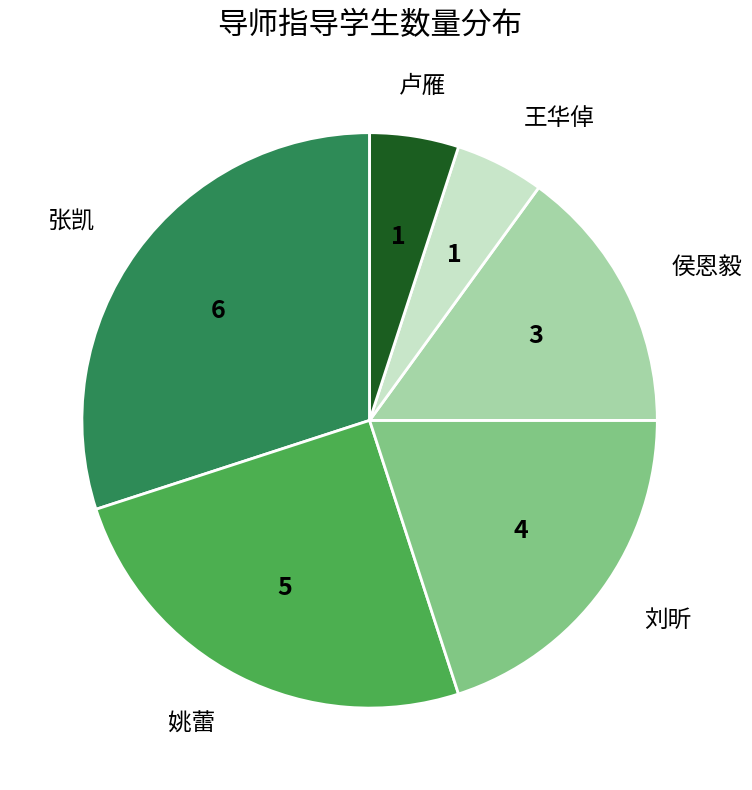

How many slices are in this pie chart?

6